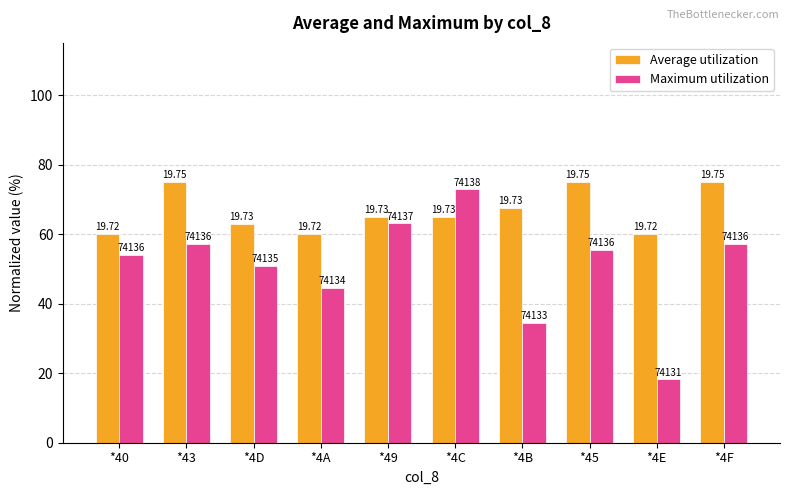

At which category does the chart reach its minimum across all series?

*4E